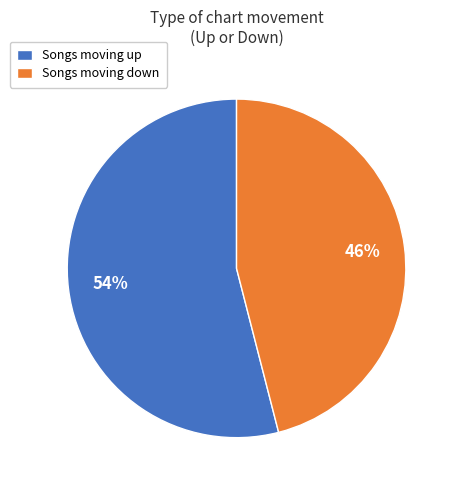

Is the sum of Songs moving up and Songs moving down greater than half?

Yes